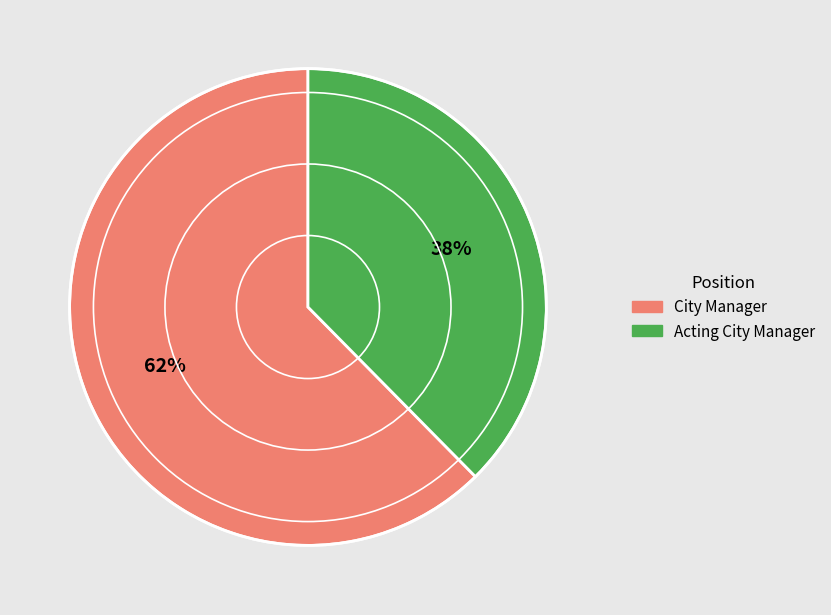

Which has a higher value, City Manager or Acting City Manager?

City Manager